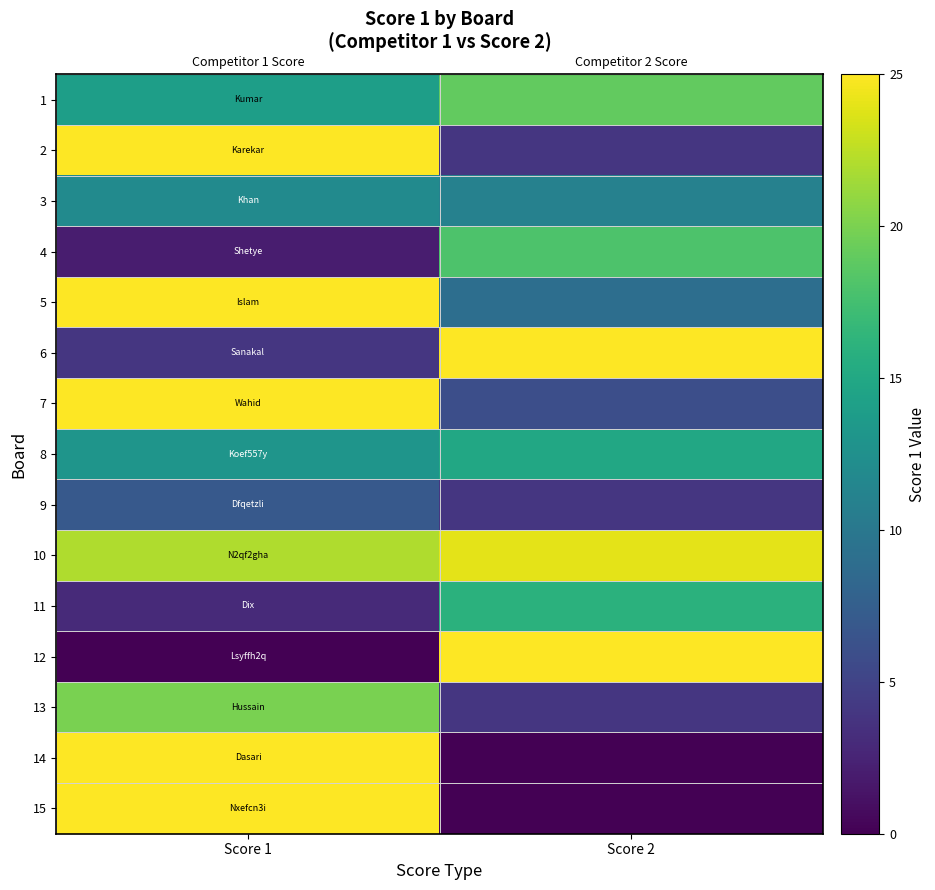

How many distinct data groups are displayed?

15